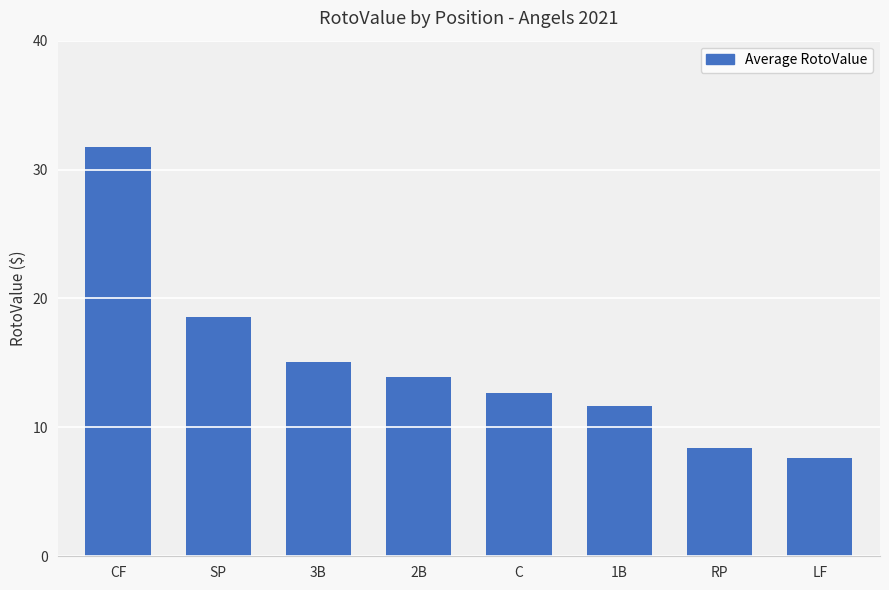

How many data points are less than 13?

4